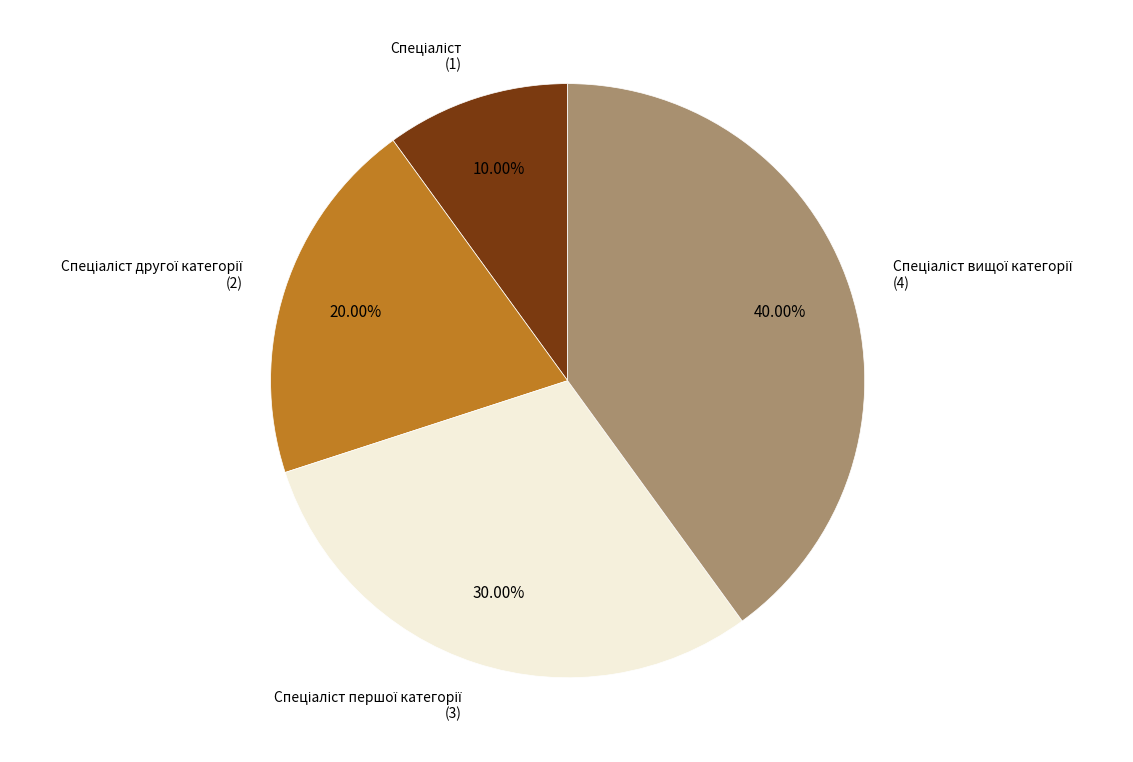

Does any single category account for the majority?

No